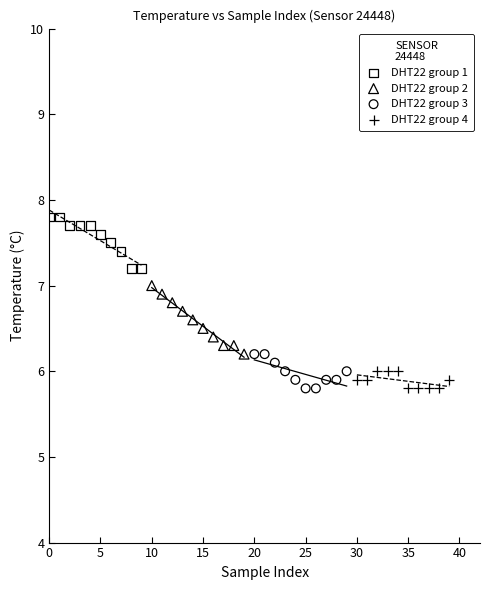

Which series contains the highest Y value?

DHT22 group 1